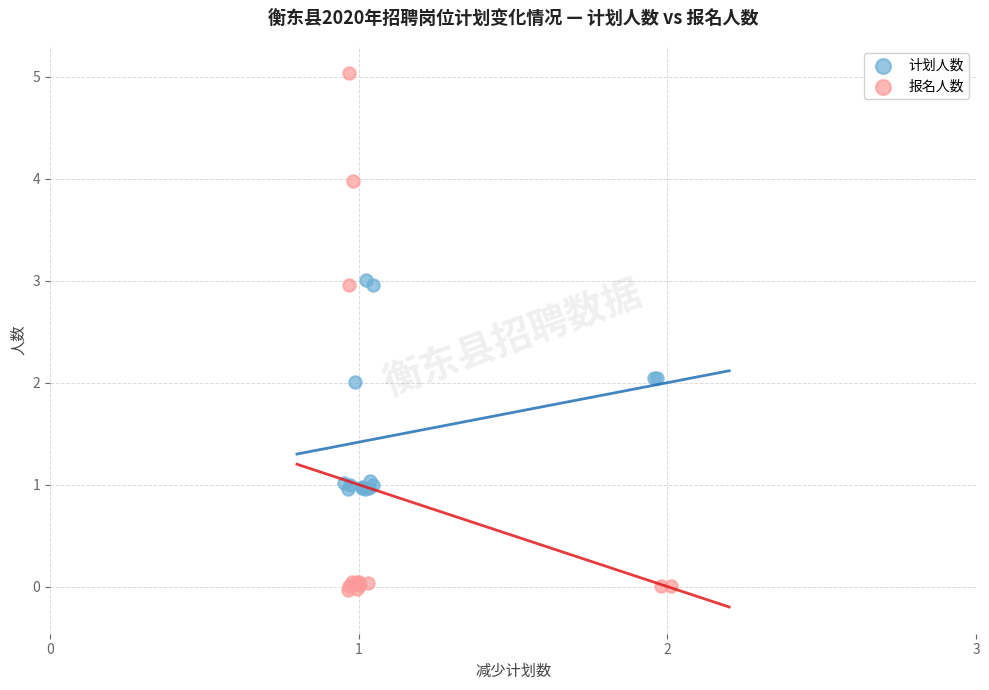

Which series contains the highest Y value?

报名人数